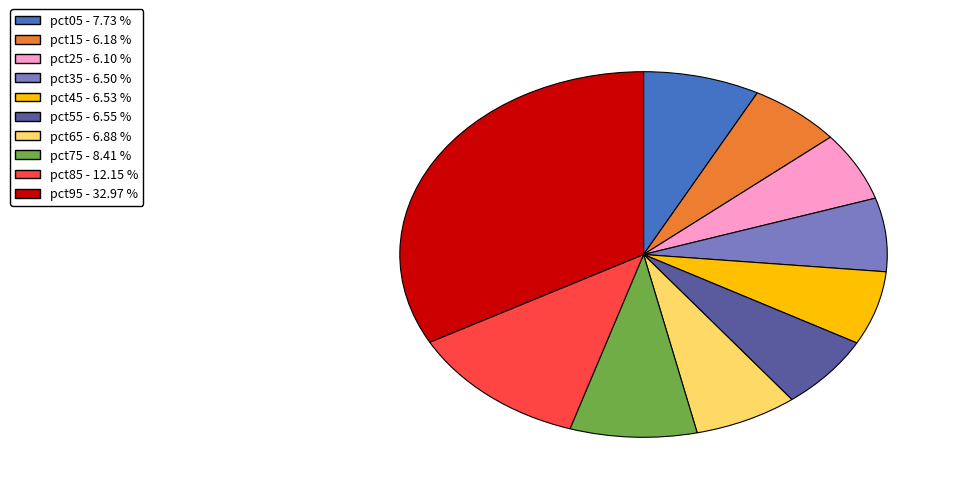

Does pct15 - 6.18 % account for over 50% of the chart?

No